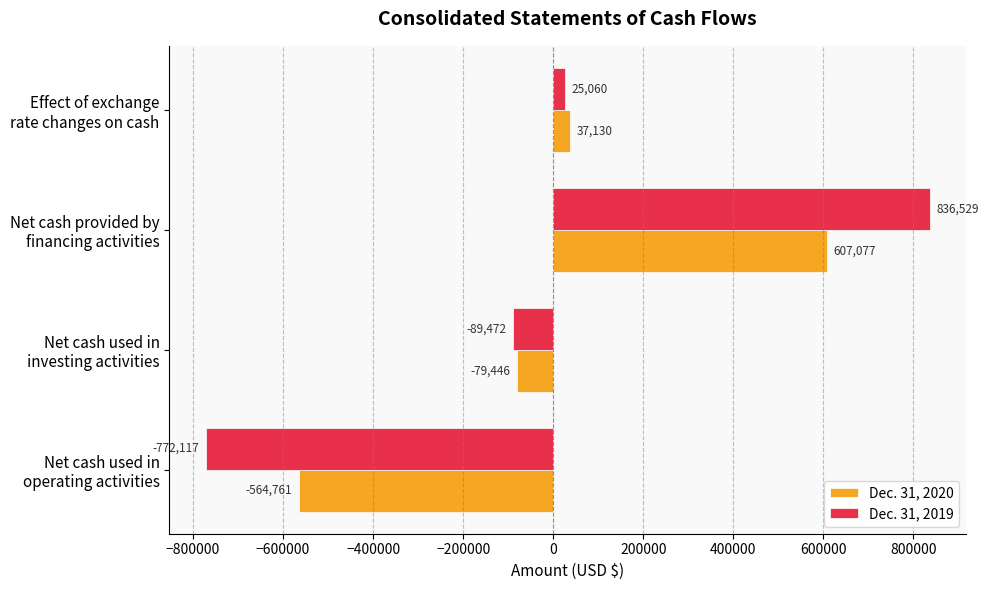

At which label is Dec. 31, 2019 closest to 32206?

Effect of exchange
rate changes on cash